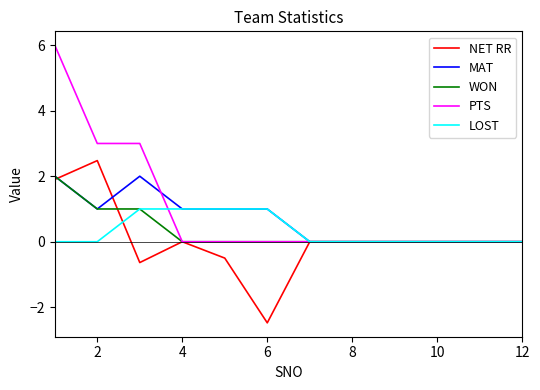

What is the lowest value of the NET RR series?

-2.5